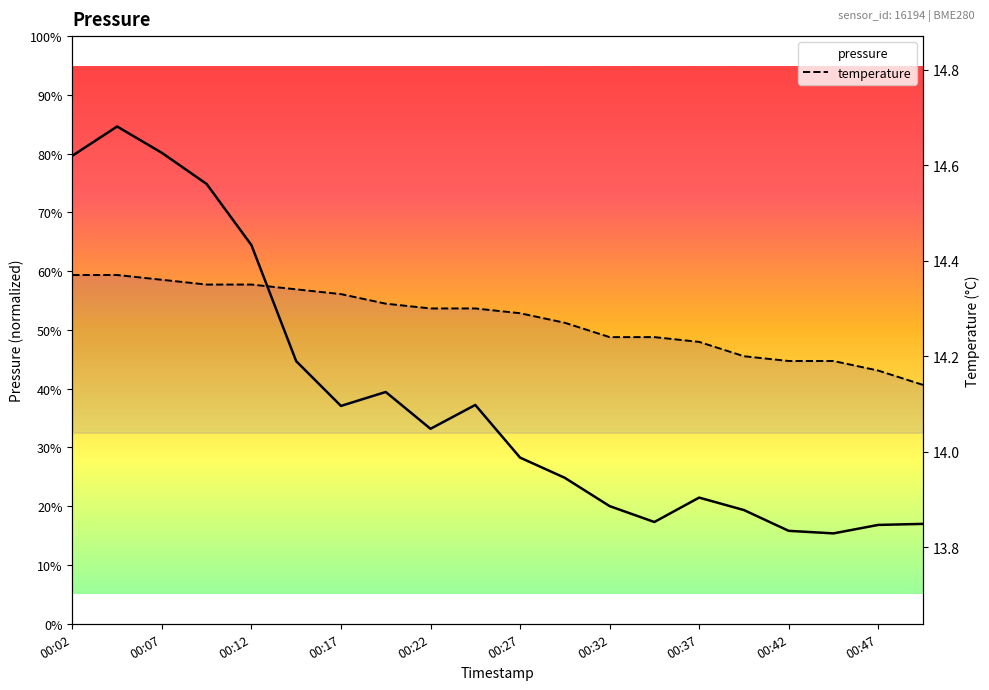

Is the value of pressure at 00:27 greater than the value of temperature at 00:47?

Yes